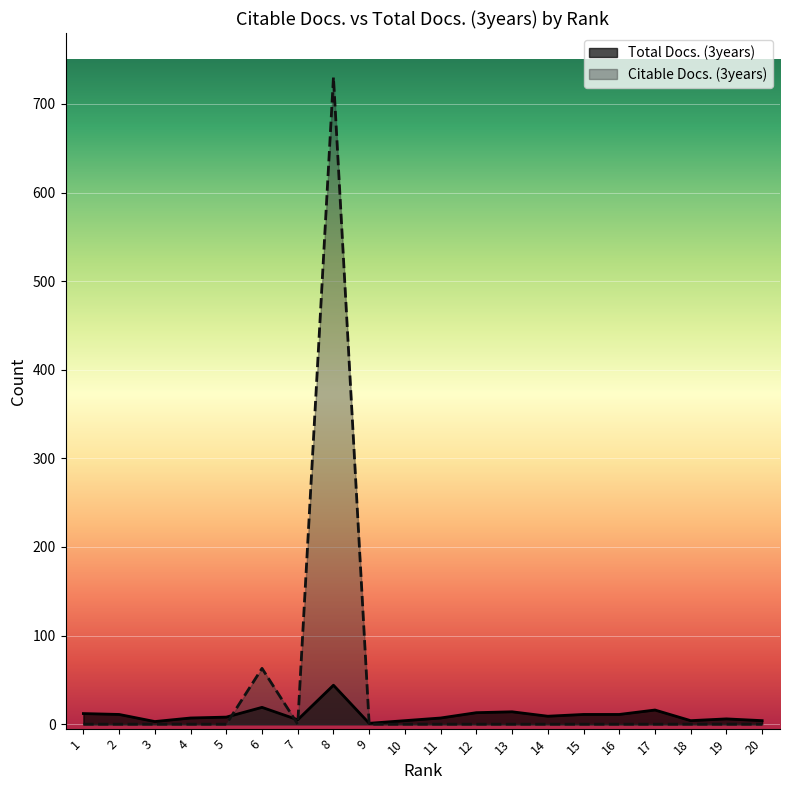

What is the total value across all series at 6?

82